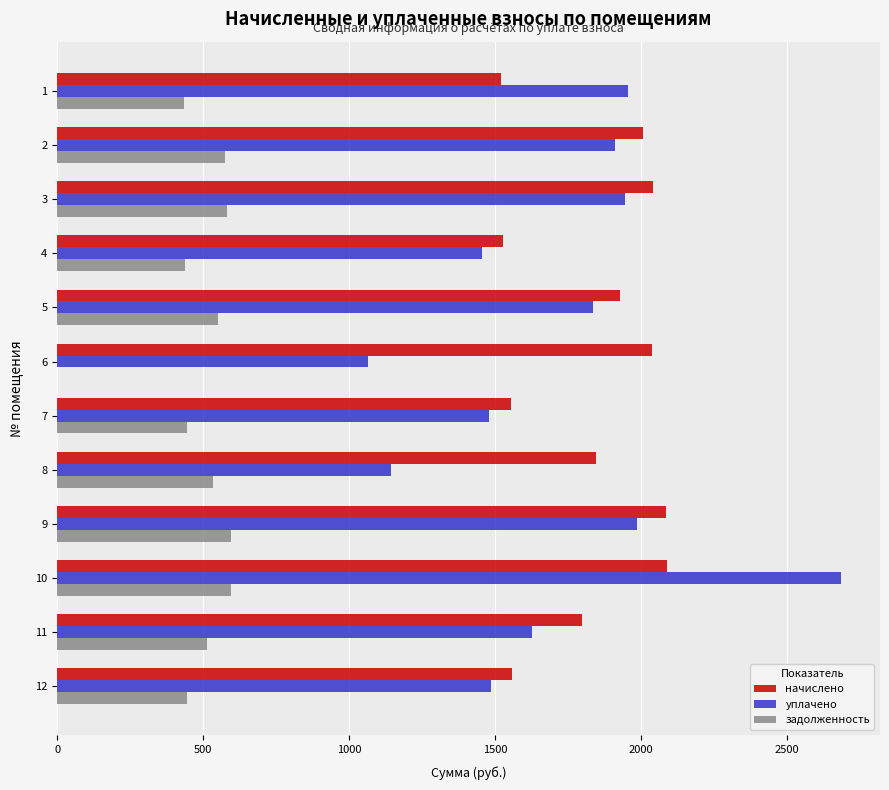

What is the greatest value displayed?

2683.7